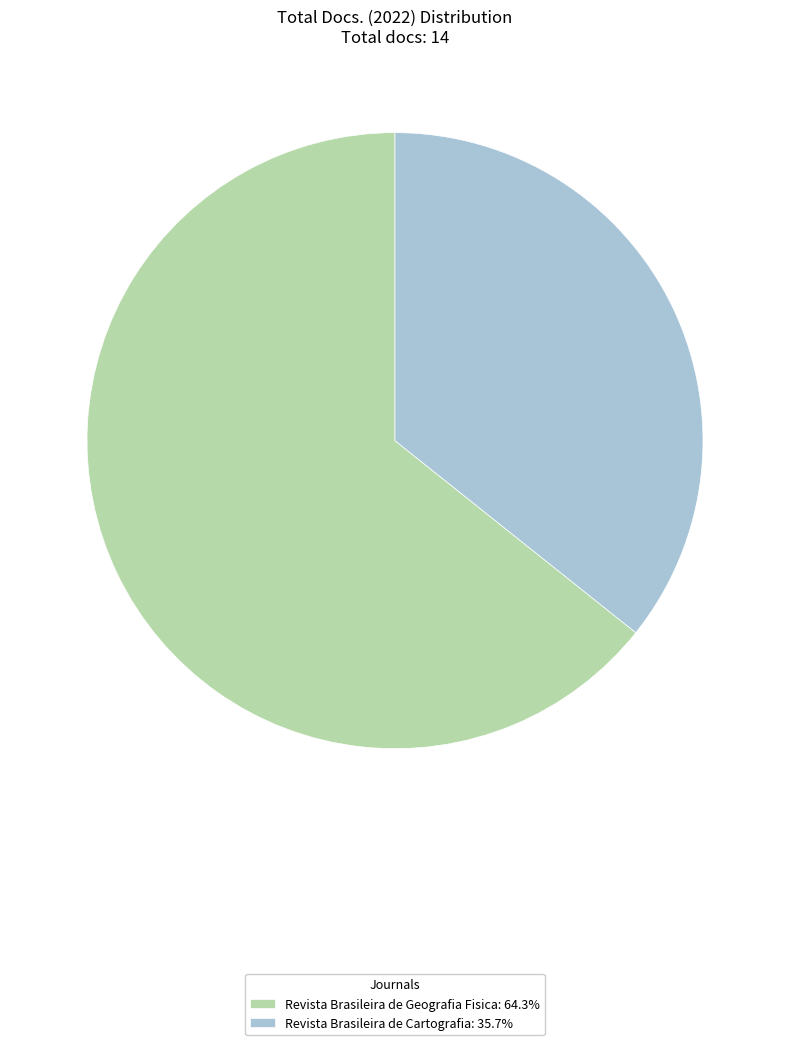

What is the smallest slice in the pie chart?

Revista Brasileira de Cartografia